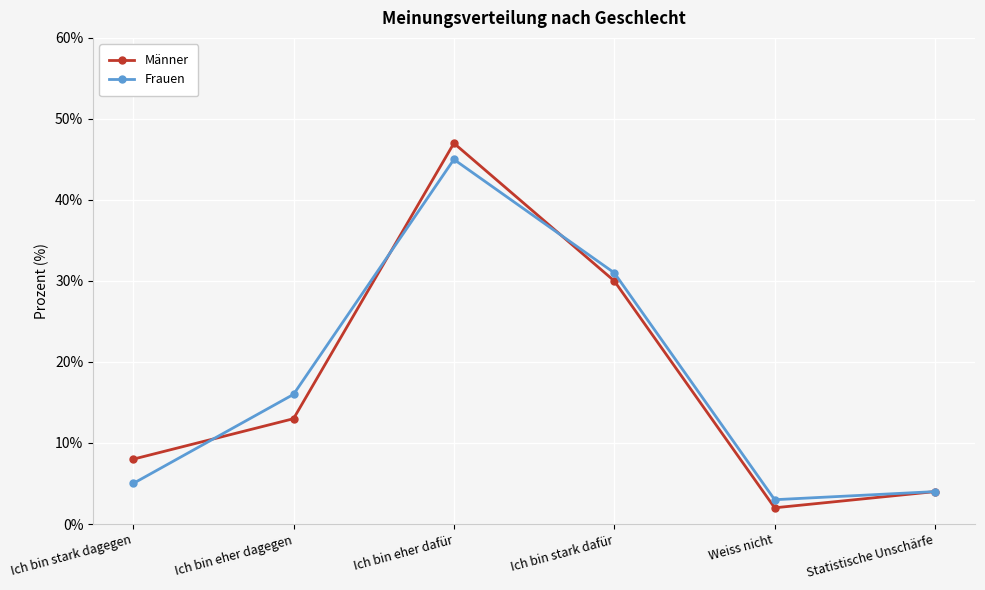

Reading left to right, extract all data points from this chart.

Männer: 8	13	47	30	2	4
Frauen: 5	16	45	31	3	4